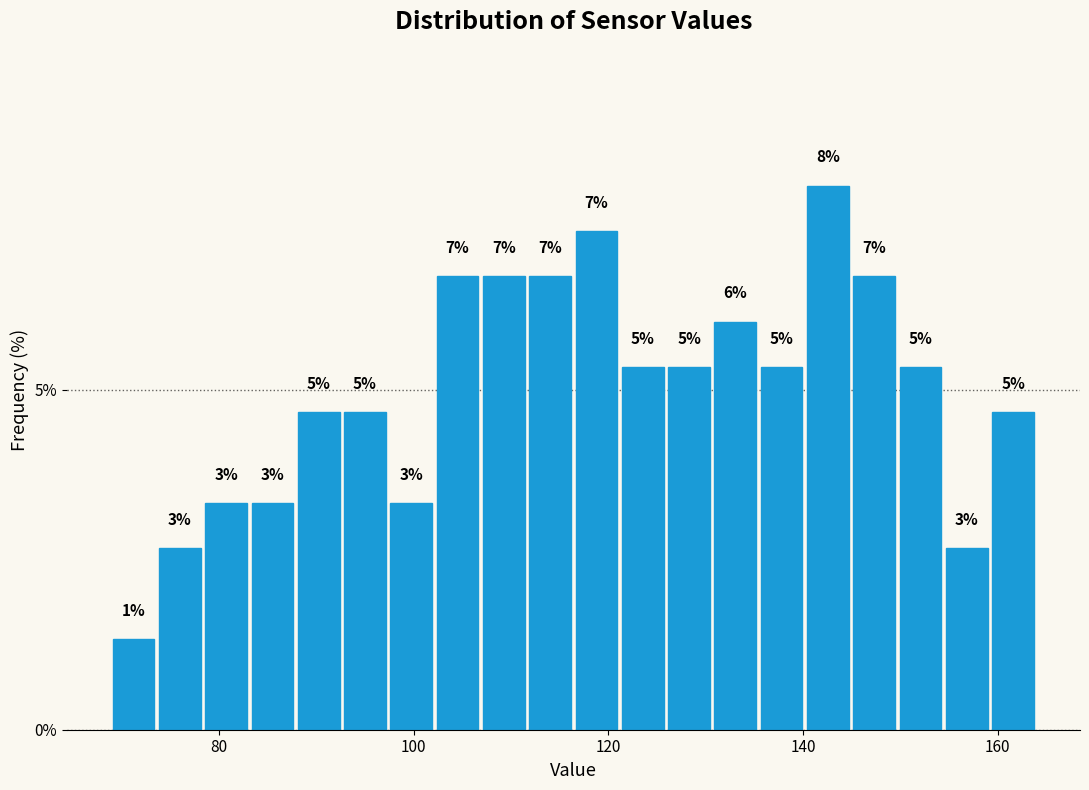

Read against the x-axis, roughly where is the centre of the tallest bar?

142